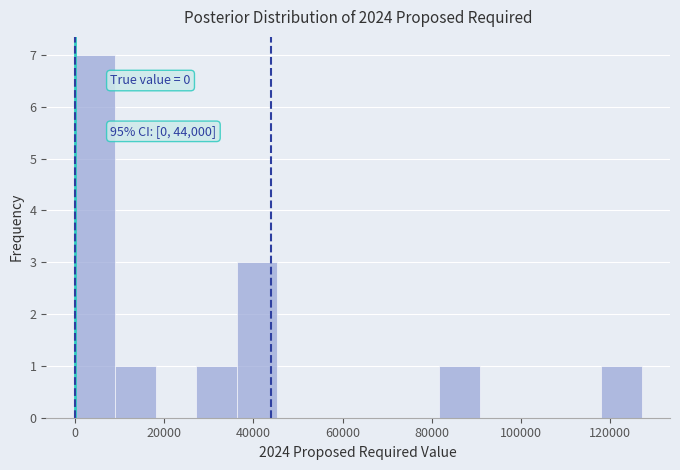

Which range on the x-axis has the tallest bar?

0 to 10000